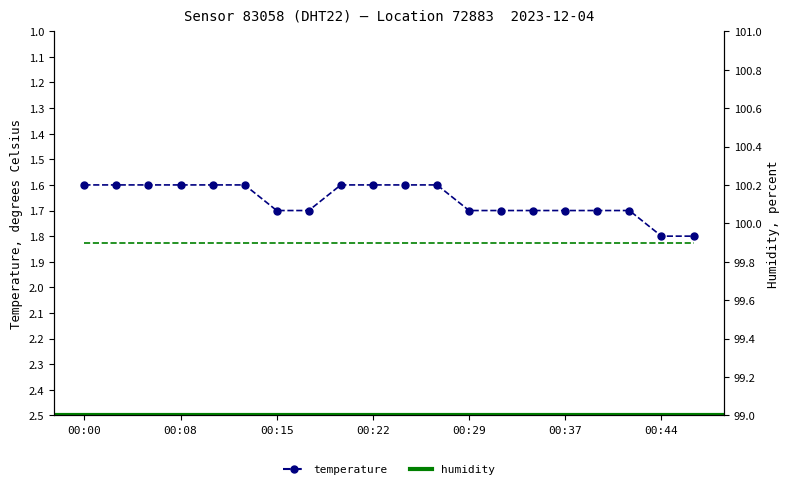

What is the smallest value displayed?

1.6